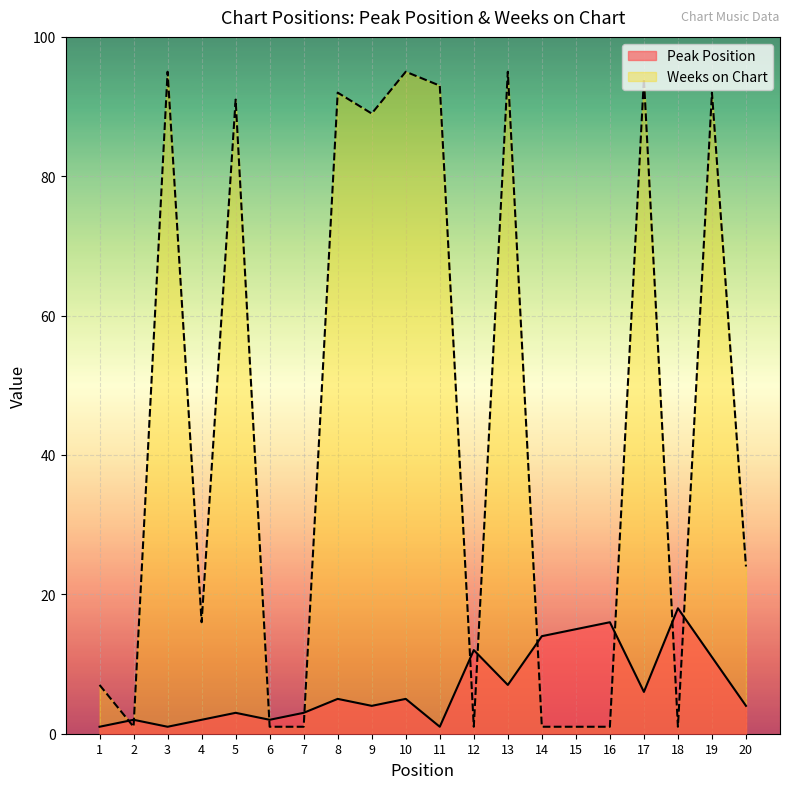

How many series are shown in this chart?

2